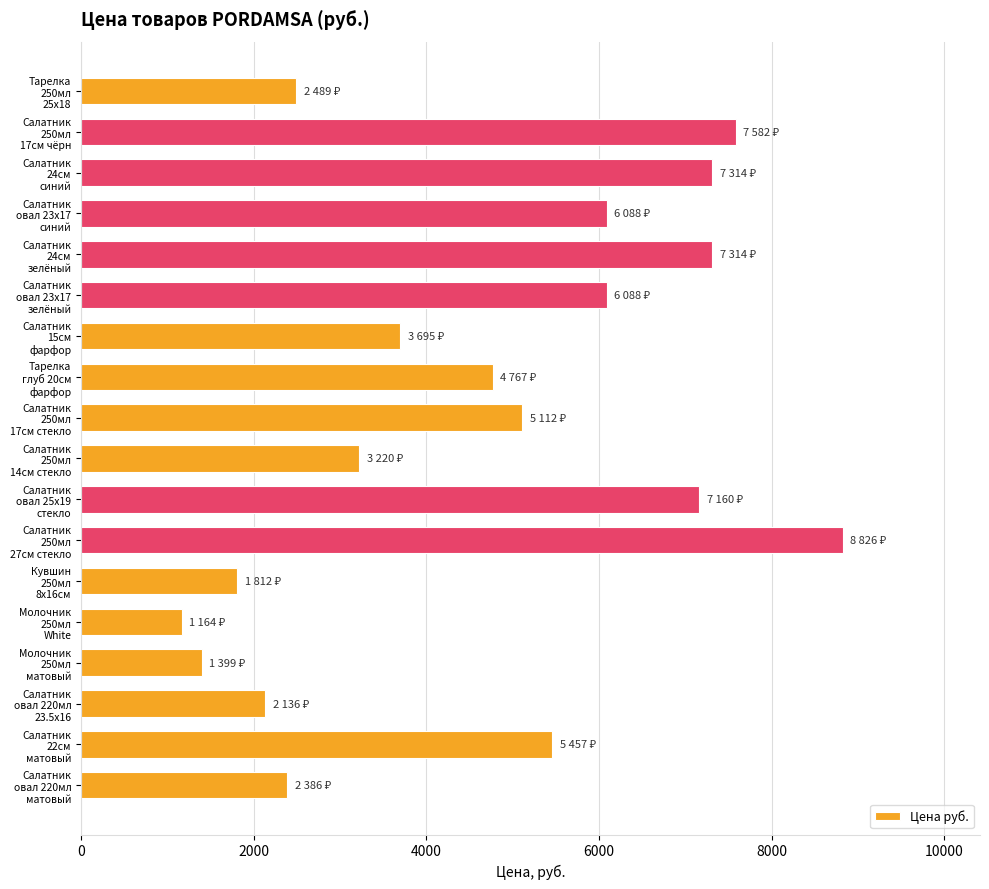

What is the difference between the maximum and minimum values?

7662